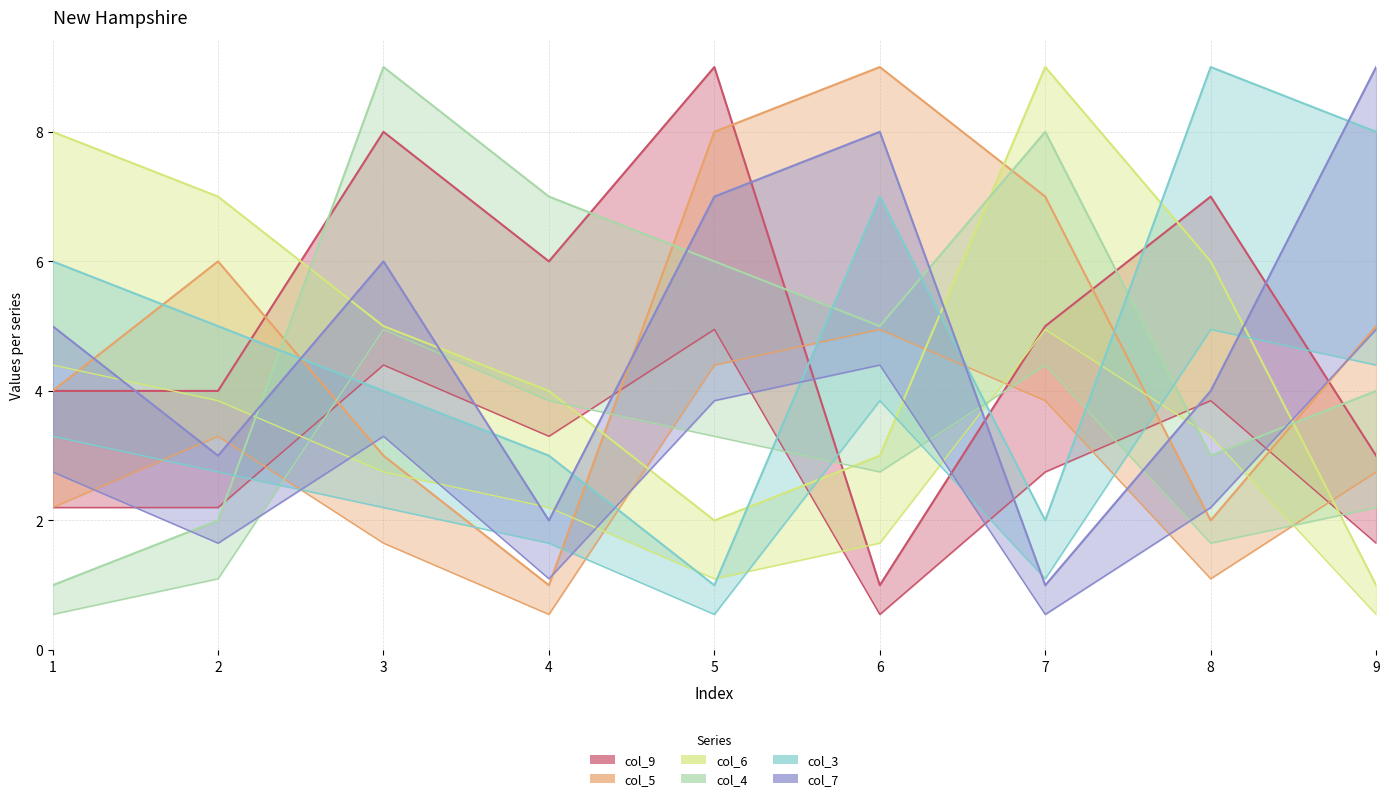

In col_3, how many points are lower than both neighbors (excluding endpoints)?

2